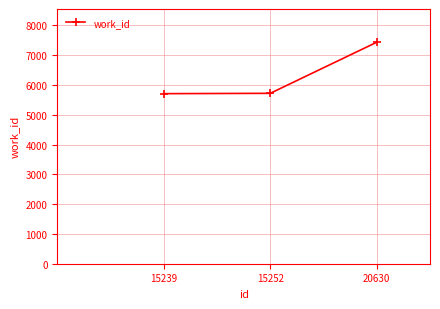

What is the difference between the values at 20630 and 15252?

1716